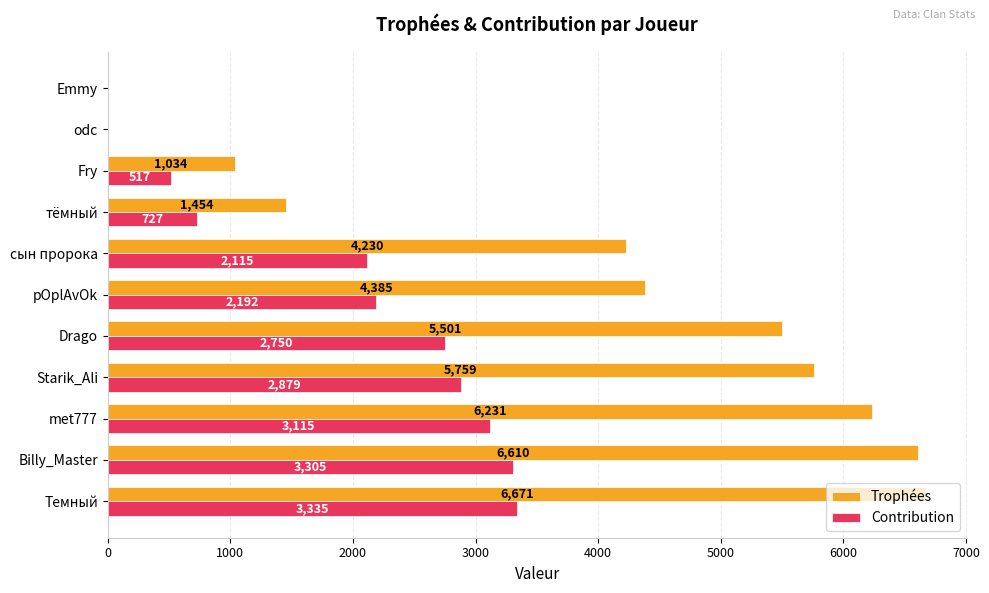

Between met777 and Drago, which series saw the biggest shift?

Trophées